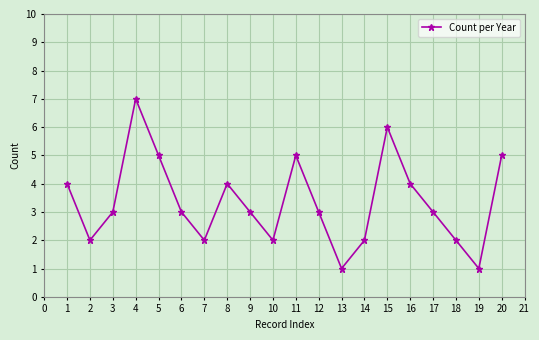

What is the sum of all values?

67